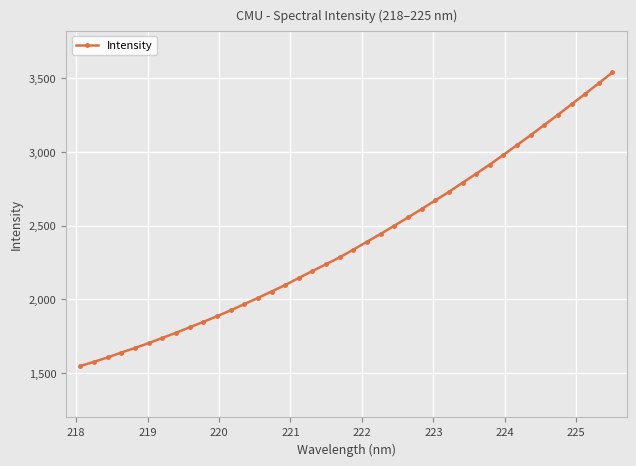

What is the minimum value shown in the chart?

1548.6